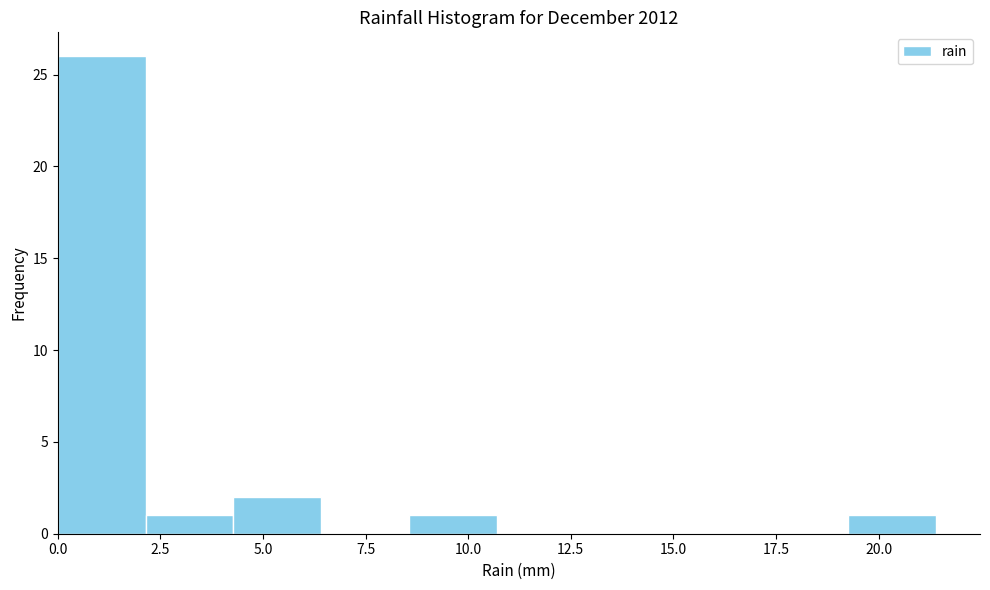

Reading left to right, transcribe this chart: for each bar, give the range it covers on the x-axis and its height. Neither the bar edges nor the heights are printed on the chart, so give them approximately, as read against the axes.

0.0 to 2.0: 26
2.0 to 4.5: 1
4.5 to 6.5: 2
6.5 to 8.5: 0
8.5 to 10.5: 1
10.5 to 13.0: 0
13.0 to 15.0: 0
15.0 to 17.0: 0
17.0 to 19.5: 0
19.5 to 21.5: 1